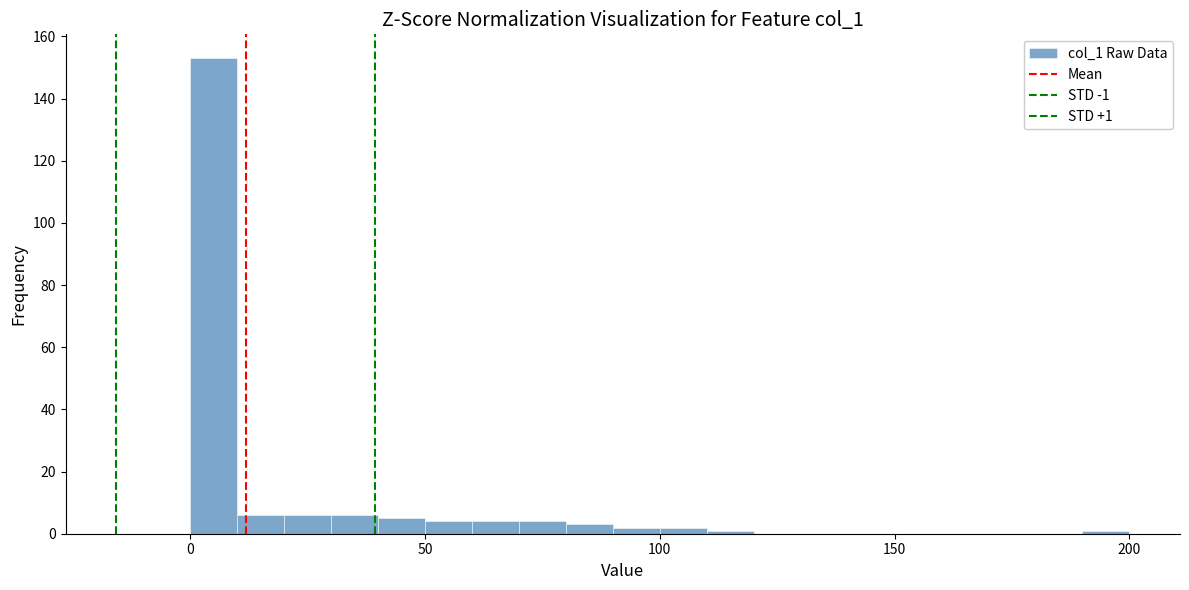

Read against the x-axis, roughly where is the centre of the tallest bar?

5